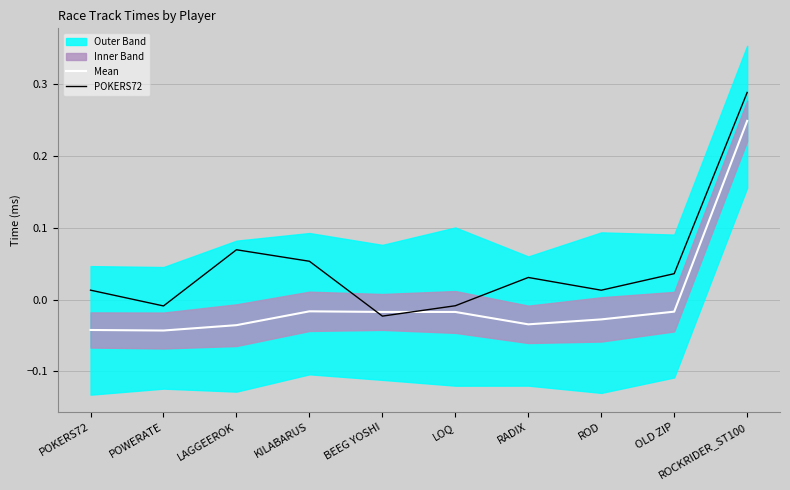

Which category has the highest value in the POKERS72 series?

ROCKRIDER_ST100